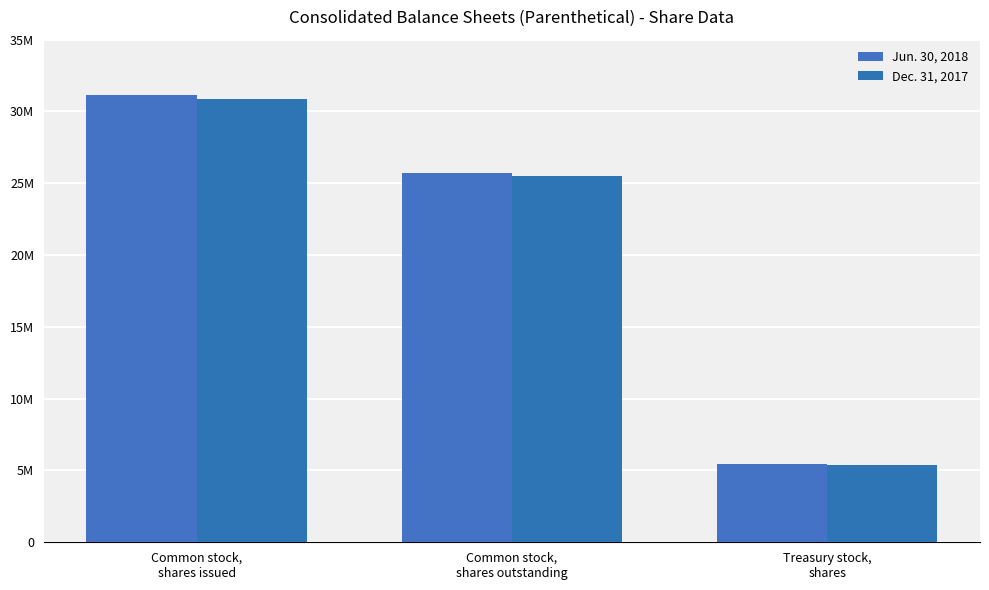

Where is Dec. 31, 2017 nearest to the value 18120612?

Common stock,
shares outstanding